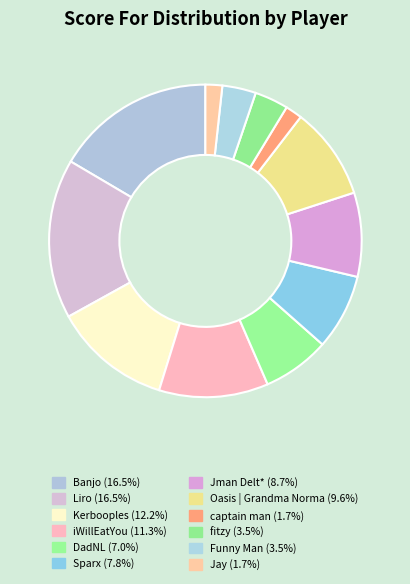

Which category has the smallest portion of the pie?

captain man